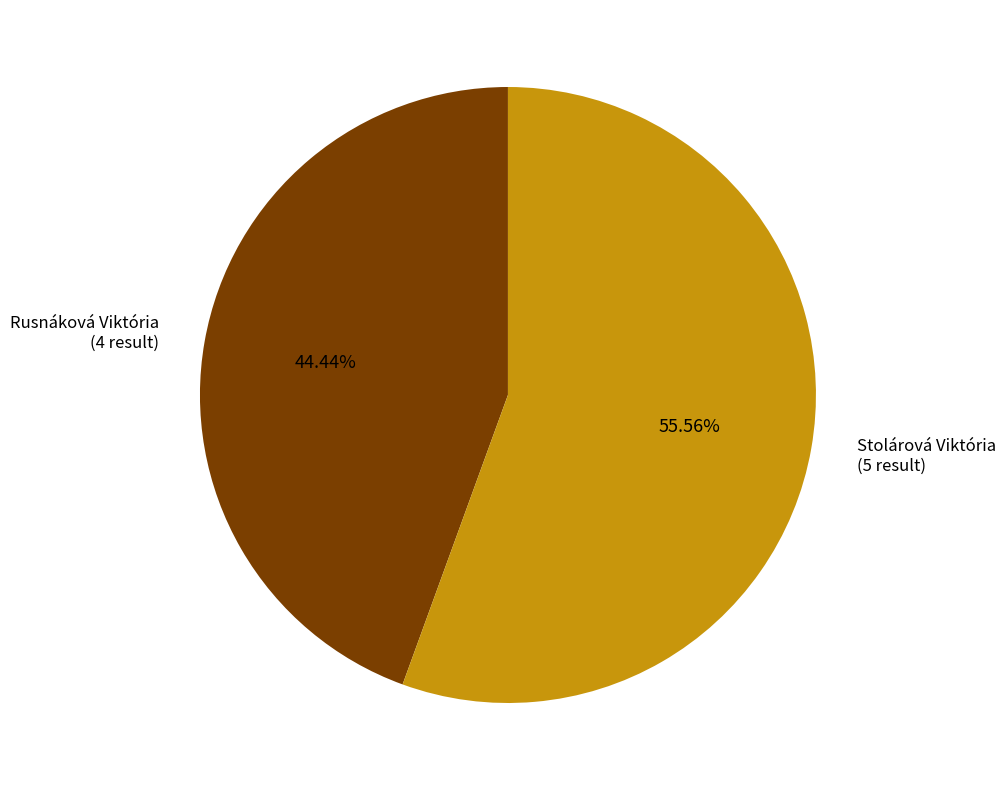

Is there any slice that represents more than half of the pie?

Yes